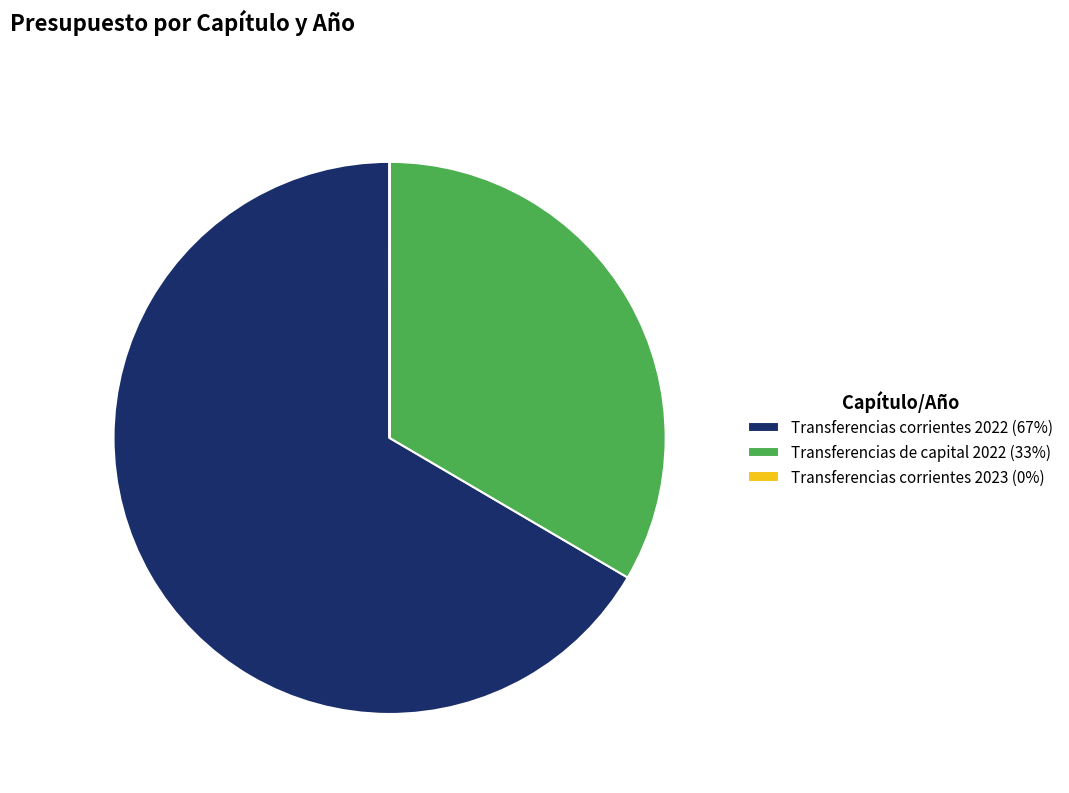

The Transferencias corrientes 2022 (67%) slice represents 67% of the pie. True or false?

True